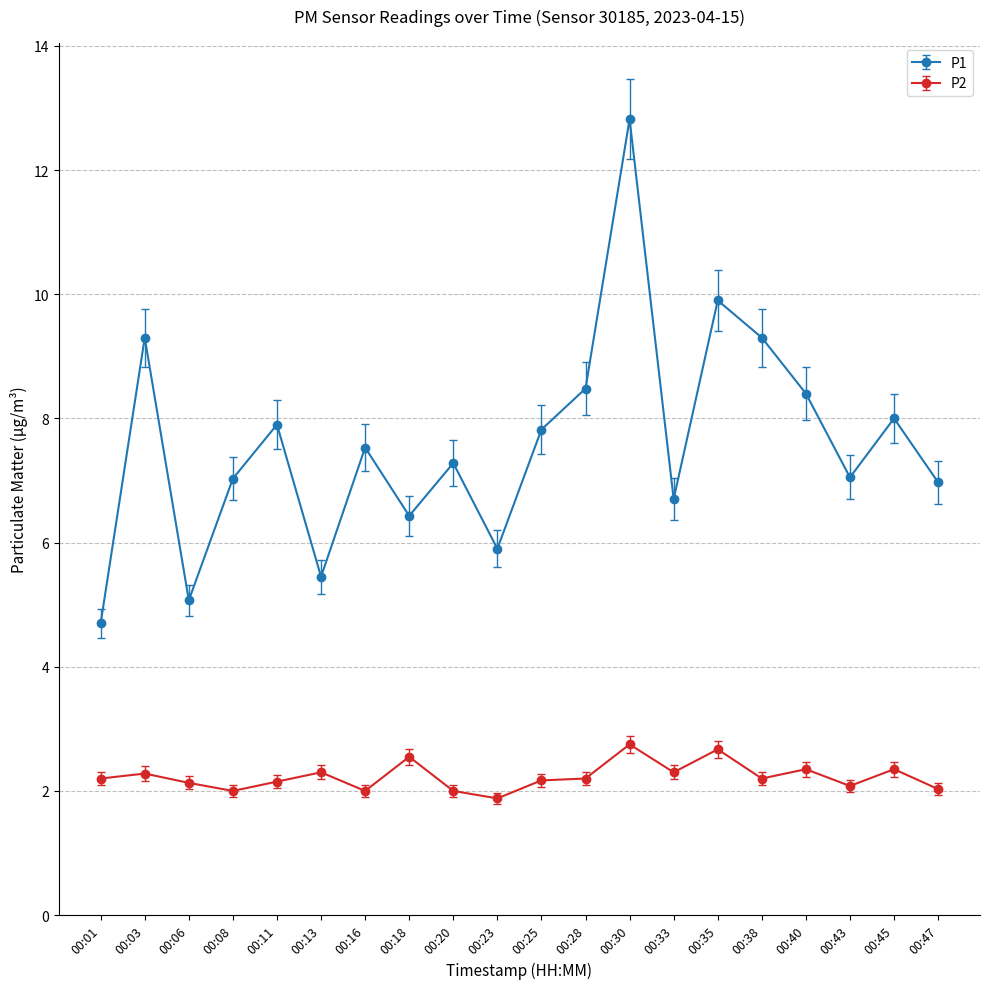

What is the smallest value displayed?

1.9